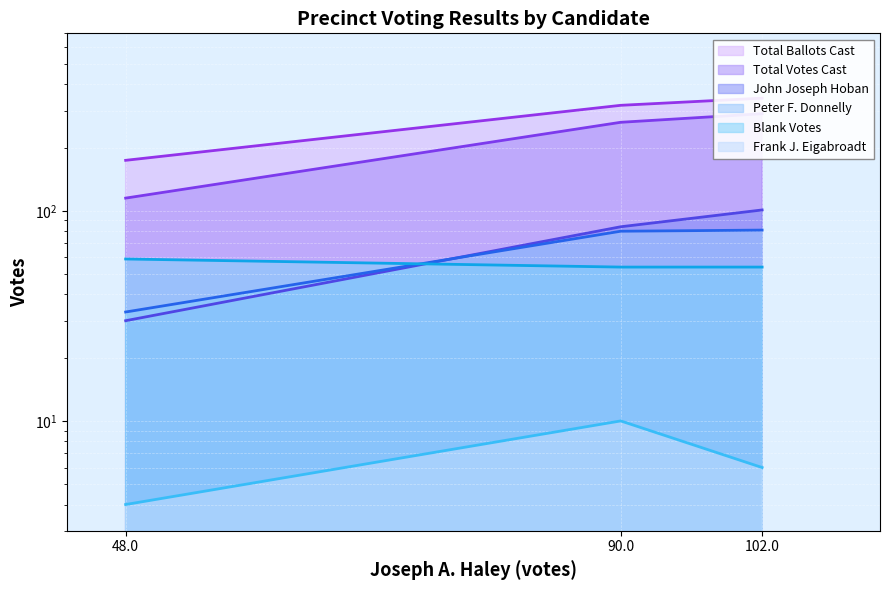

Where is John Joseph Hoban nearest to the value 65?

90